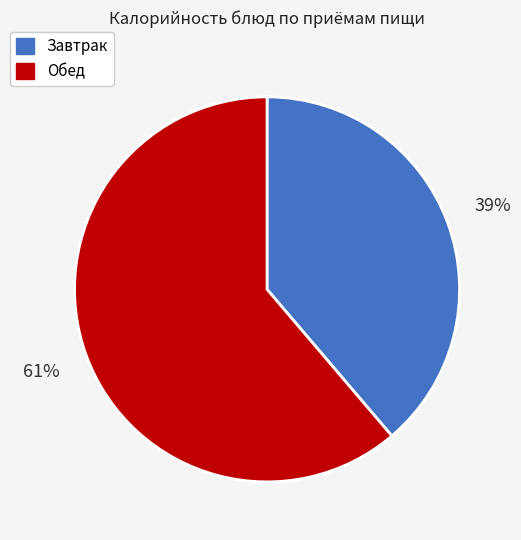

To the nearest percent, what is the difference between the largest and smallest slice percentages?

22%